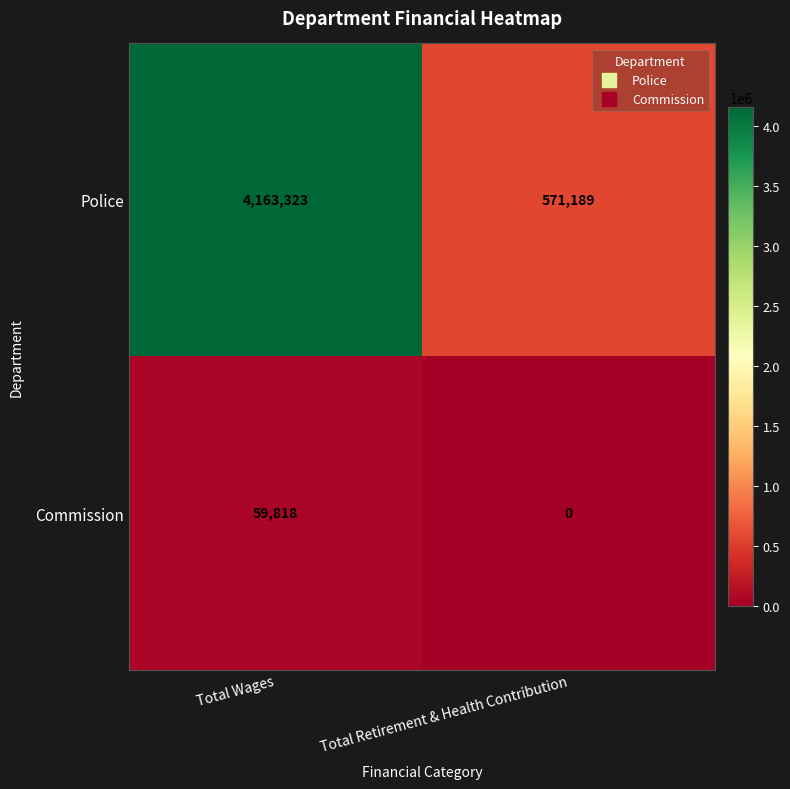

How many values in Commission are above zero?

1